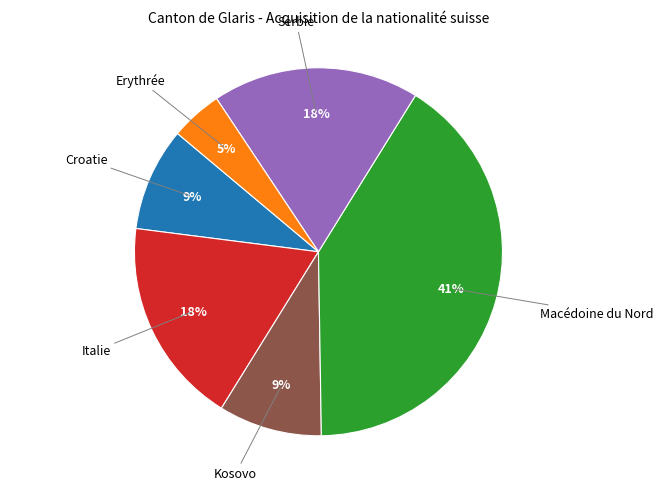

How many segments does this pie chart have?

6